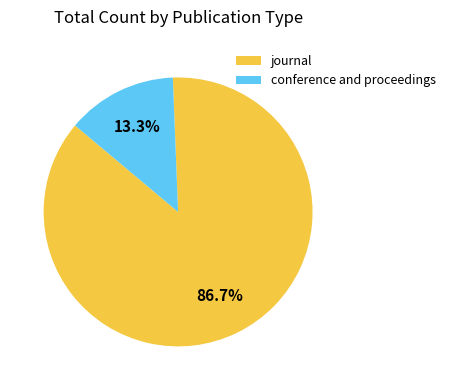

How many segments does this pie chart have?

2